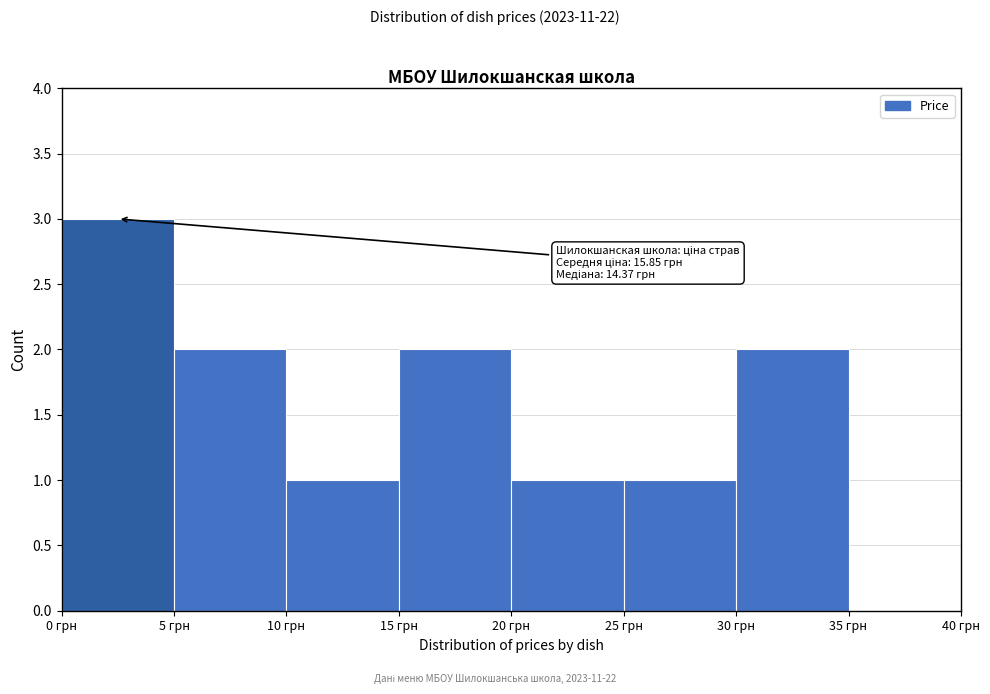

Over which range of the x-axis is the bar tallest?

0 to 5